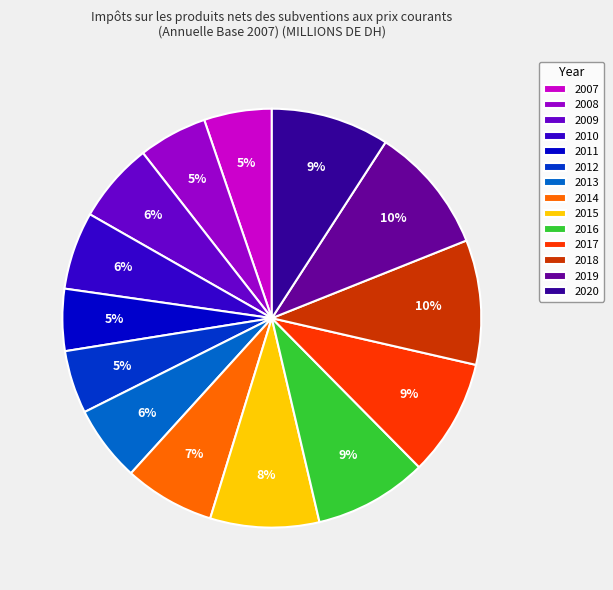

To the nearest percent, what is the difference between the 2009 and 2016 slice percentages?

3%